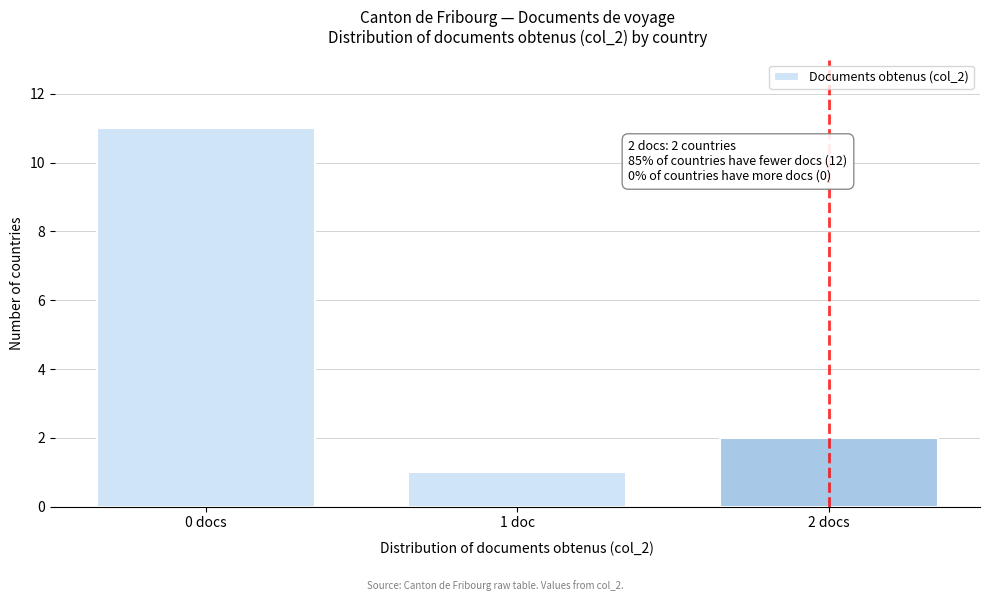

Reading left to right, what are all the values shown in this chart?

11	1	2